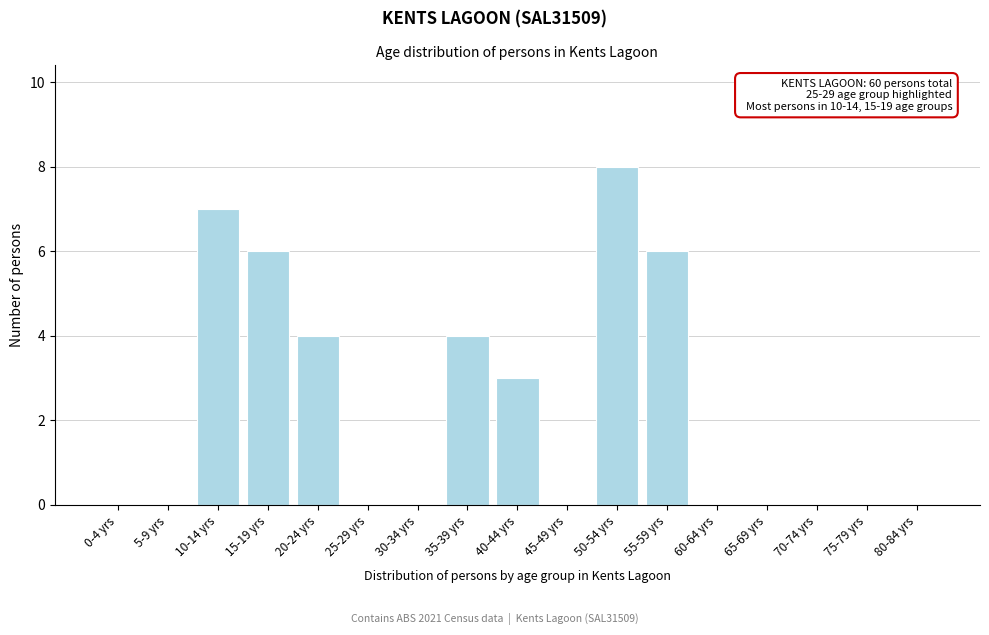

Reading left to right, extract all data points from this chart.

0-4 yrs=0	5-9 yrs=0	10-14 yrs=7	15-19 yrs=6	20-24 yrs=4	25-29 yrs=0	30-34 yrs=0	35-39 yrs=4	40-44 yrs=3	45-49 yrs=0	50-54 yrs=8	55-59 yrs=6	60-64 yrs=0	65-69 yrs=0	70-74 yrs=0	75-79 yrs=0	80-84 yrs=0